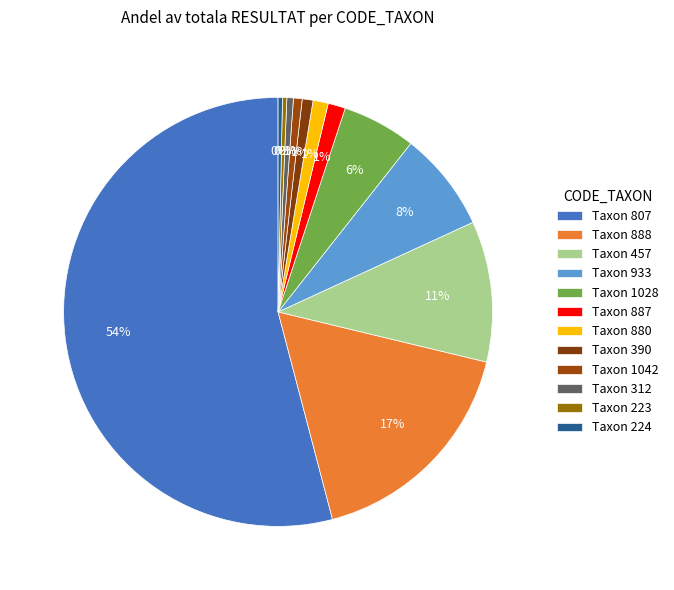

How many slices are in this pie chart?

12